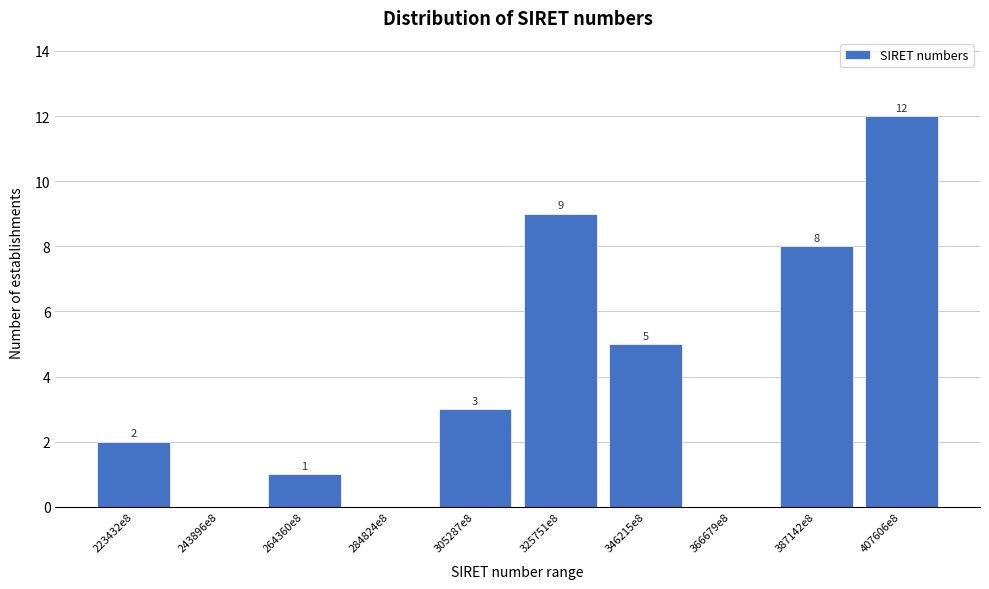

Reading left to right, transcribe all the data shown in this chart.

223432e8=2	243896e8=0	264360e8=1	284824e8=0	305287e8=3	325751e8=9	346215e8=5	366679e8=0	387142e8=8	407606e8=12